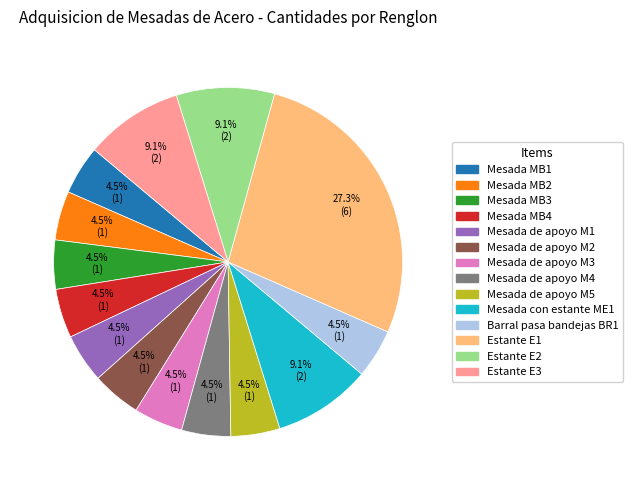

Does any single category account for the majority?

No